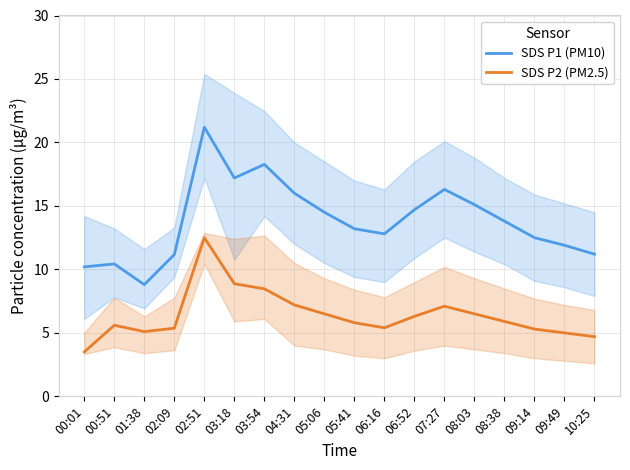

Where is SDS P1 (PM10) nearest to the value 15?

08:03